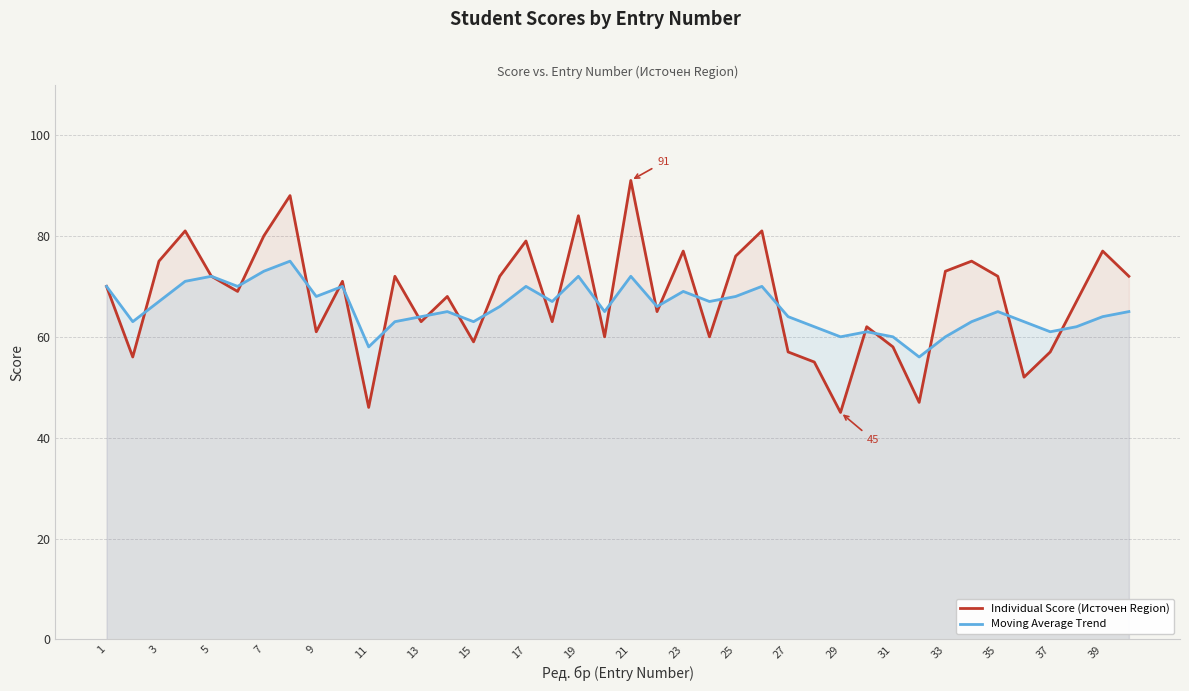

Rank the series at 27 from lowest to highest value.

Individual Score (Источен Region), Moving Average Trend